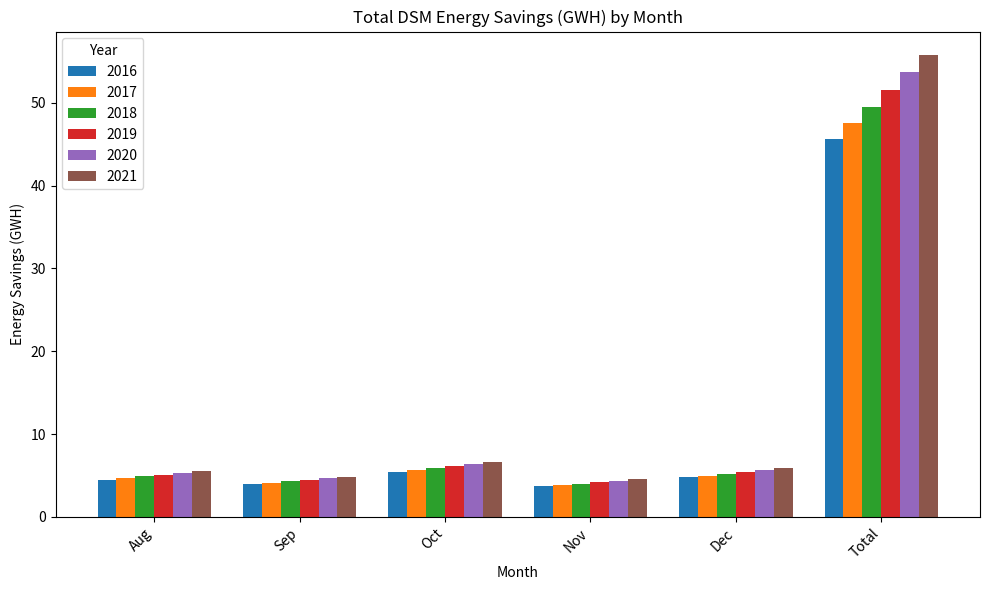

Which category has the highest value across all series?

Total